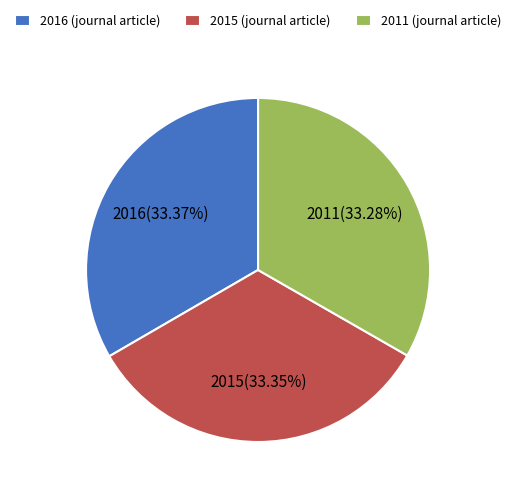

Does 2011 account for over 50% of the chart?

No